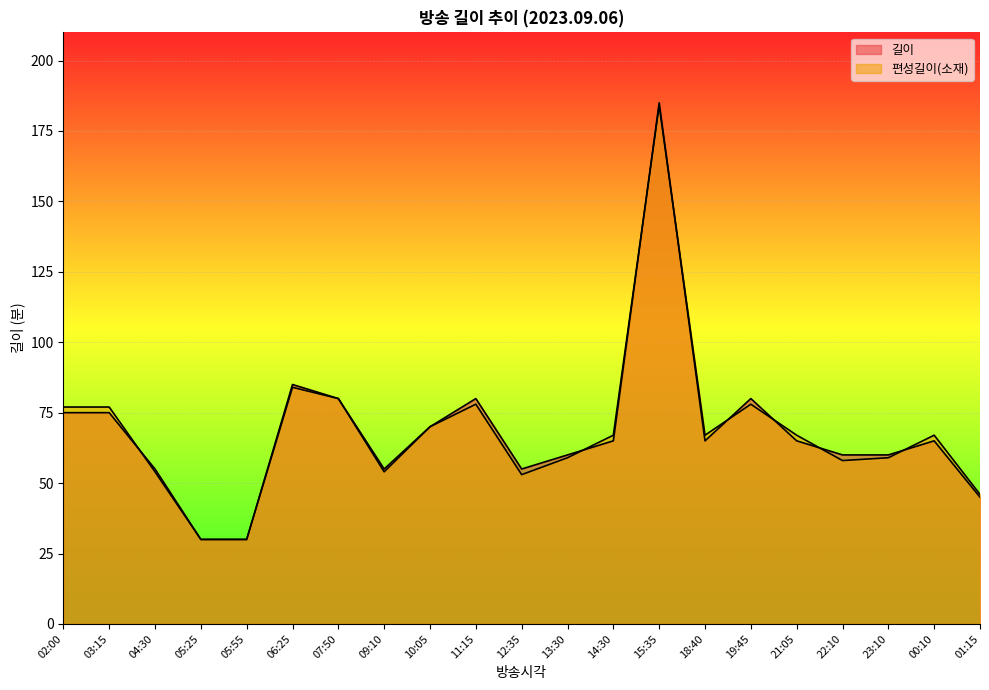

What is the minimum value shown in the chart?

30